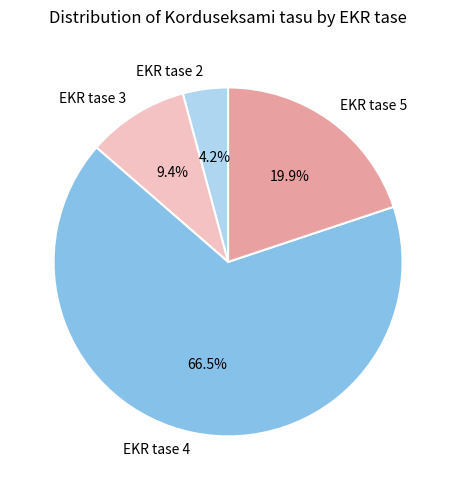

Rank the categories by value from highest to lowest.

EKR tase 4, EKR tase 5, EKR tase 3, EKR tase 2